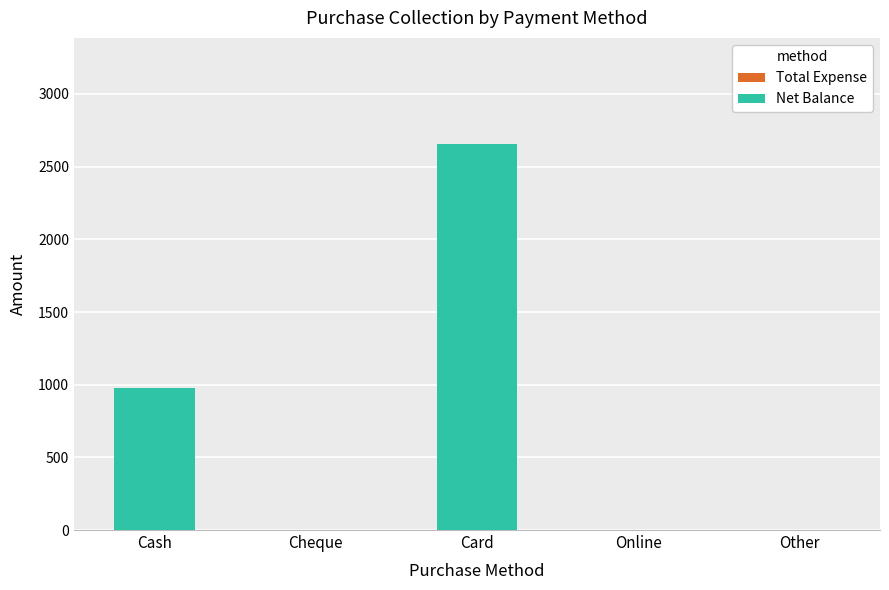

What is the sum of all values?

3635